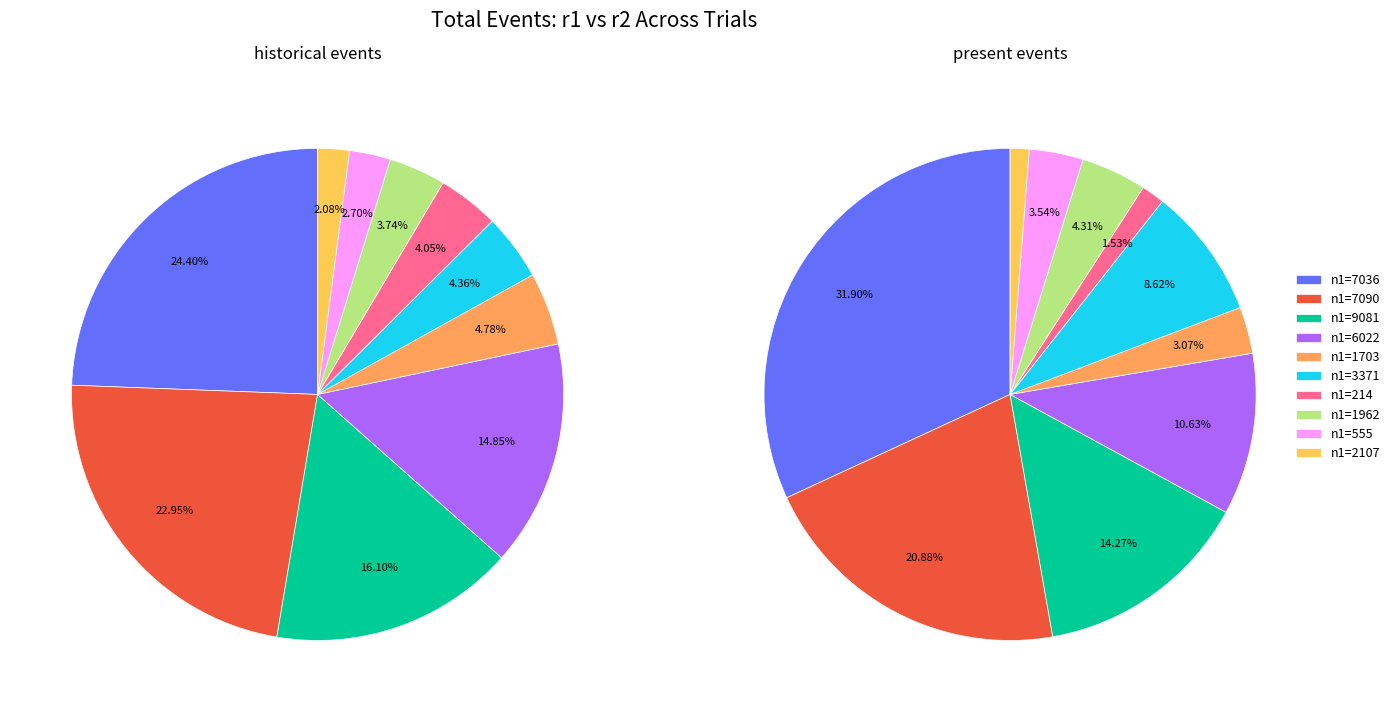

Combined, do 211 and 1703 account for over 50%?

No